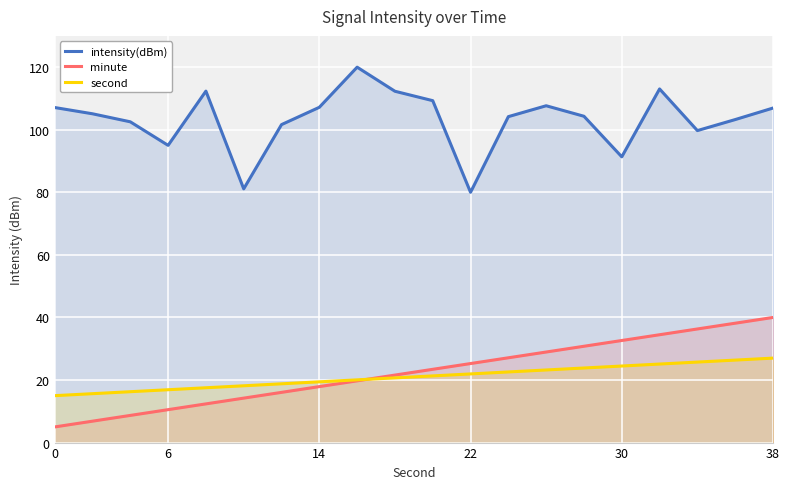

The value of intensity(dBm) at 14 is 107.2. True or false?

True